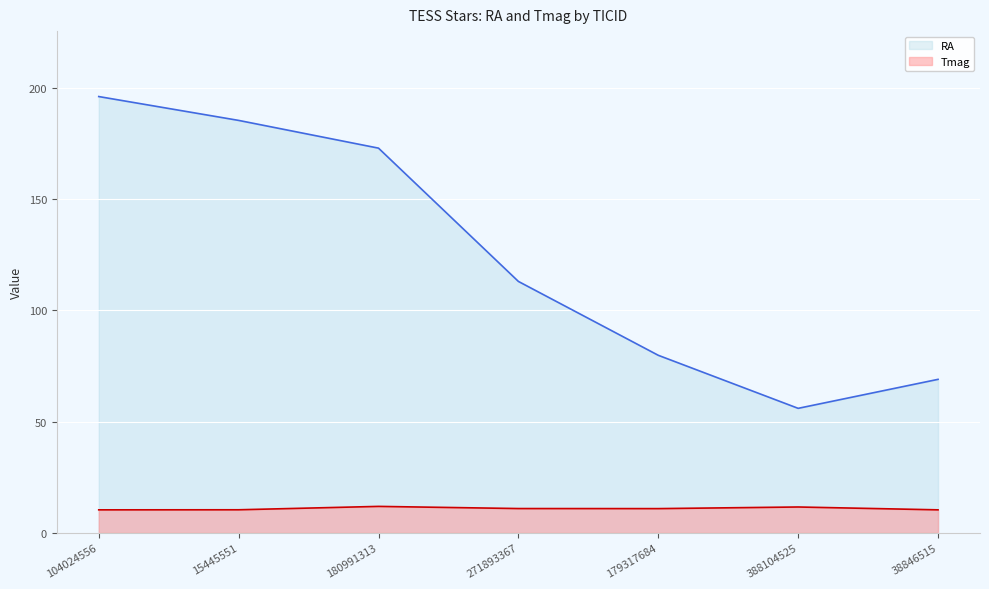

Reading left to right, list all the values displayed in this chart.

RA: 104024556=196.0	15445551=185.3	180991313=172.9	271893367=113.0	179317684=79.8	388104525=55.9	38846515=69.0
Tmag: 104024556=10.3	15445551=10.3	180991313=11.9	271893367=10.9	179317684=10.9	388104525=11.6	38846515=10.3